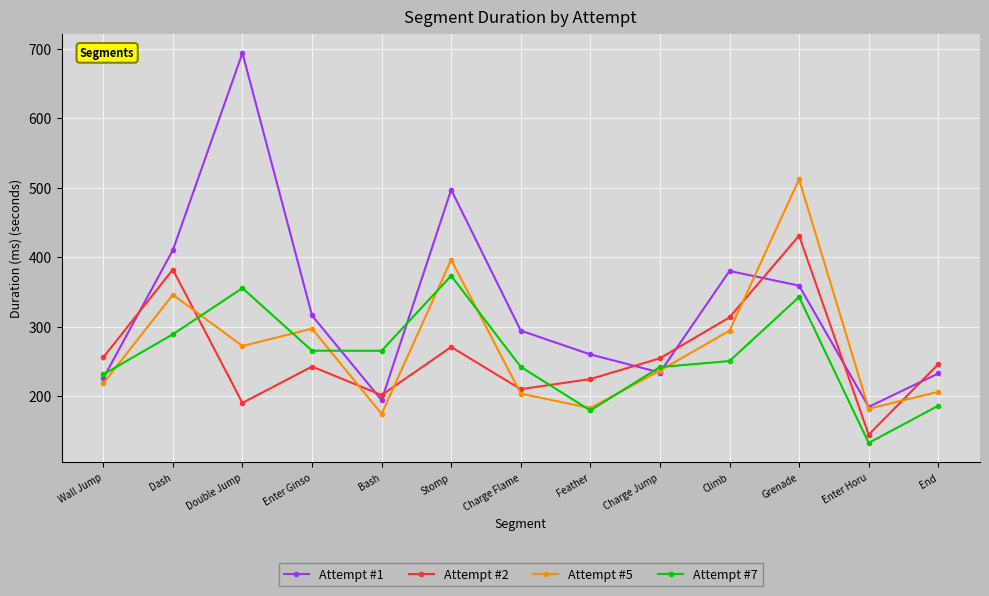

List the series in order of their peak value, highest first.

Attempt #1, Attempt #5, Attempt #2, Attempt #7